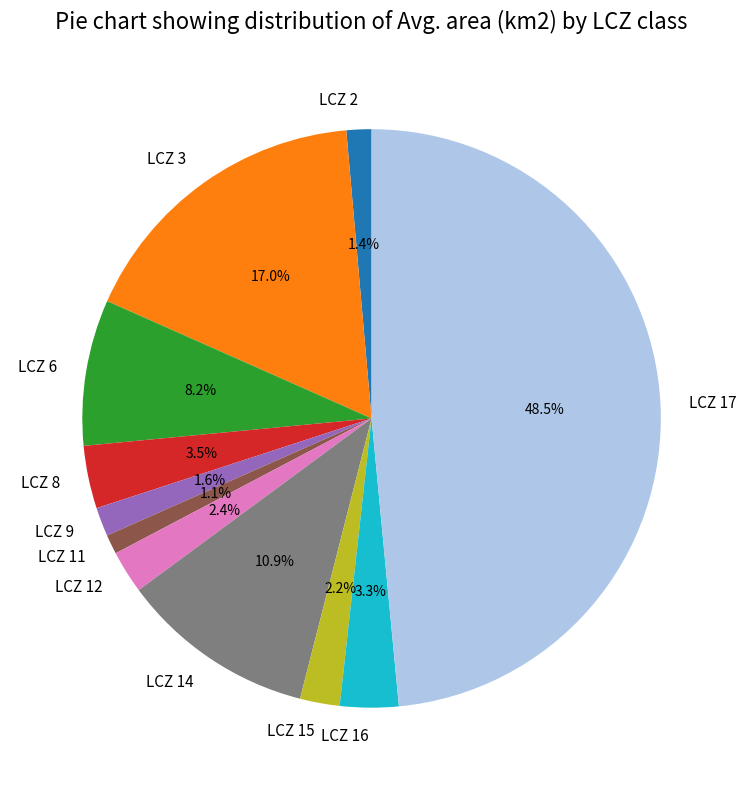

Do LCZ 3 and LCZ 8 together represent more than half of the pie?

No